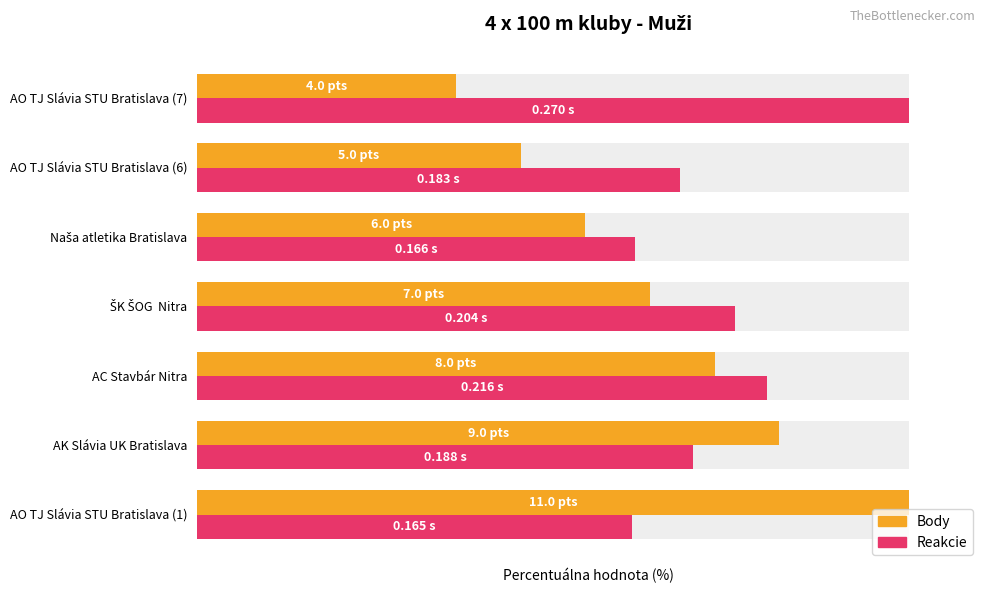

How many series are shown in this chart?

2